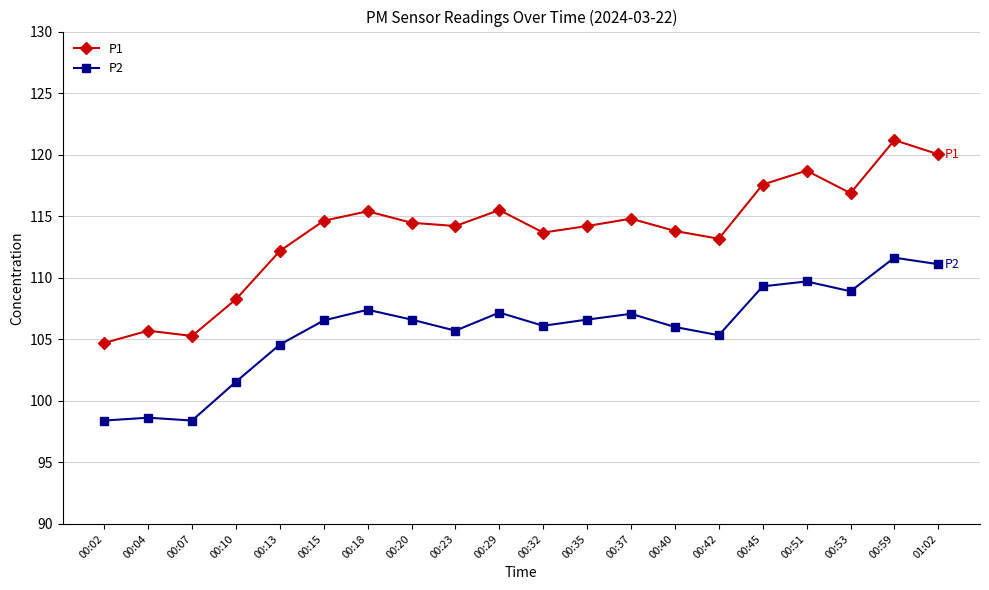

True or false: P1 and P2 cross at least once.

False